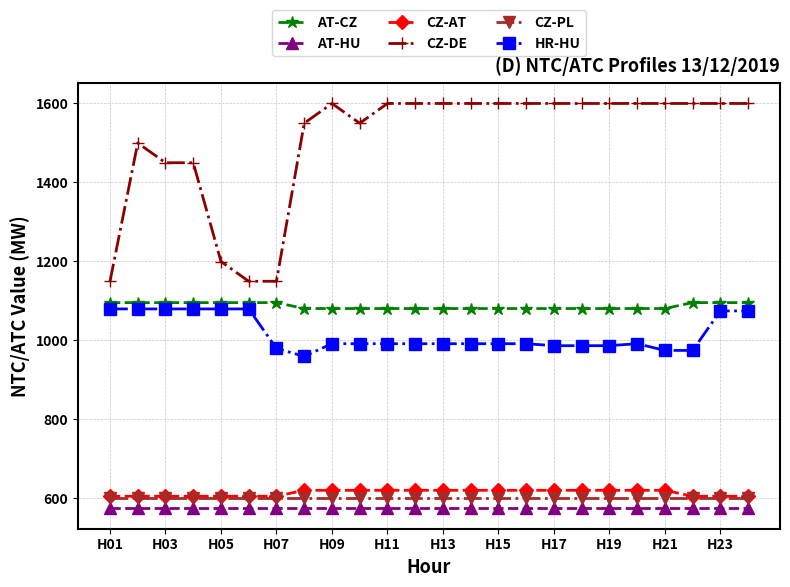

What is the minimum value for AT-HU?

574